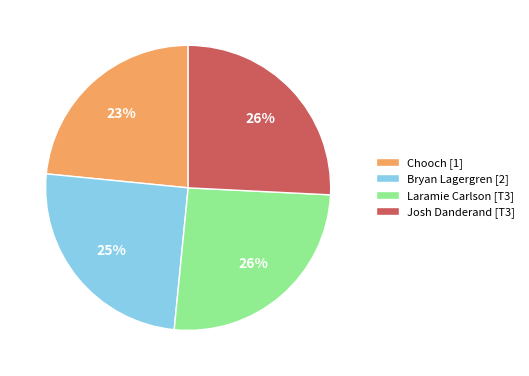

Which category has the smallest portion of the pie?

Chooch [1]